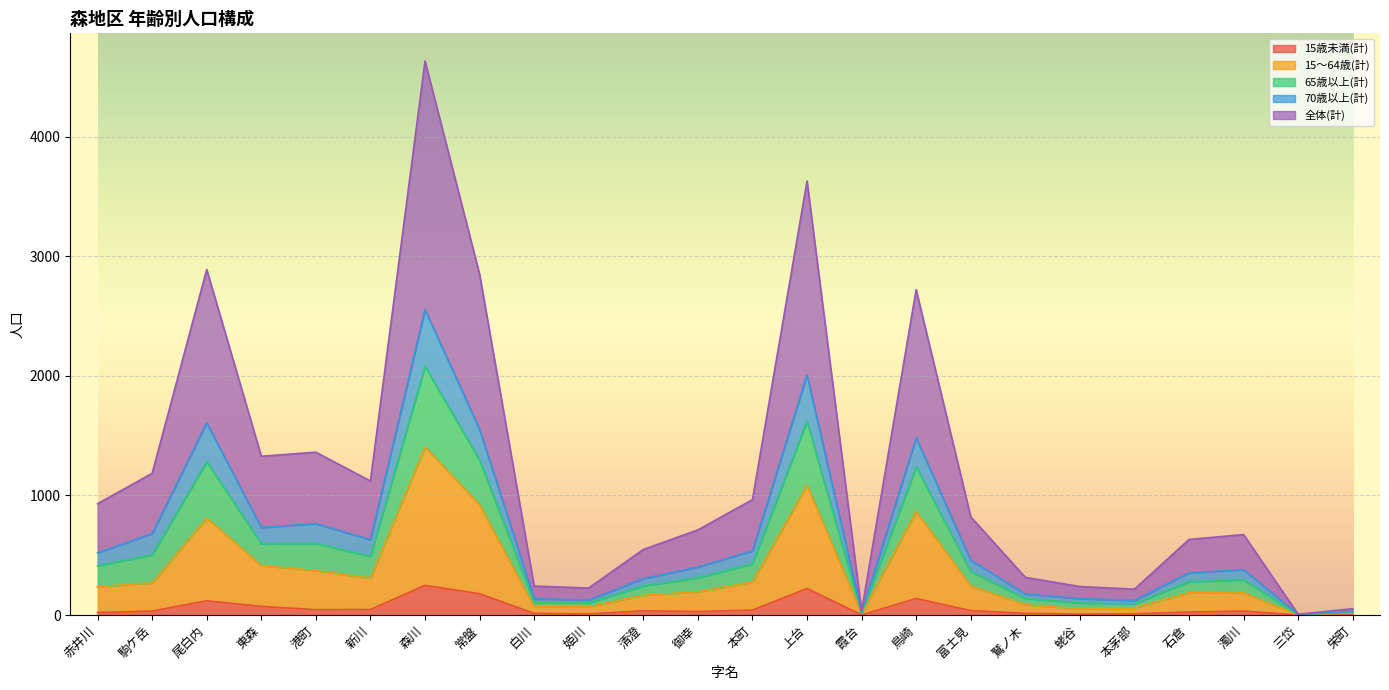

How many series are shown in this chart?

5